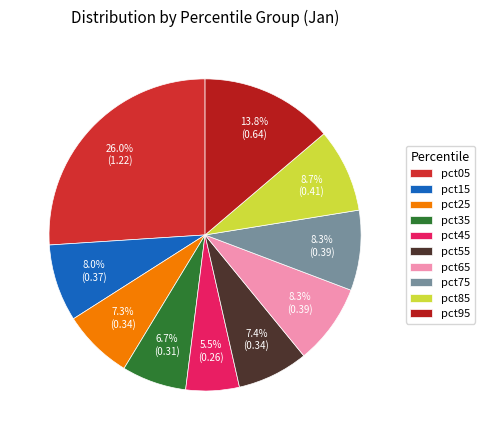

What is the smallest slice in the pie chart?

pct45